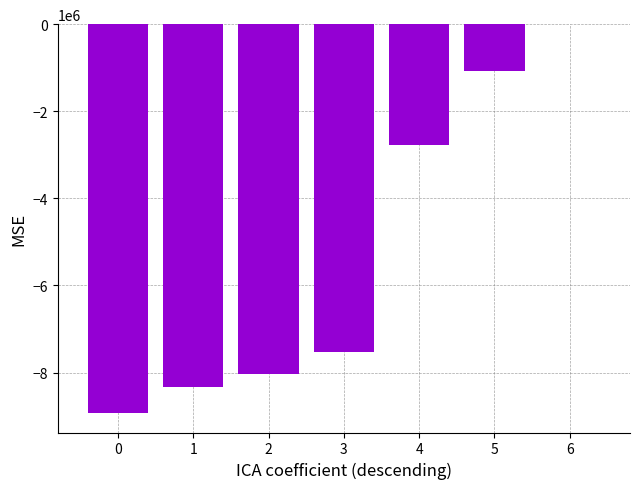

What is the sum of all values?

-36641700